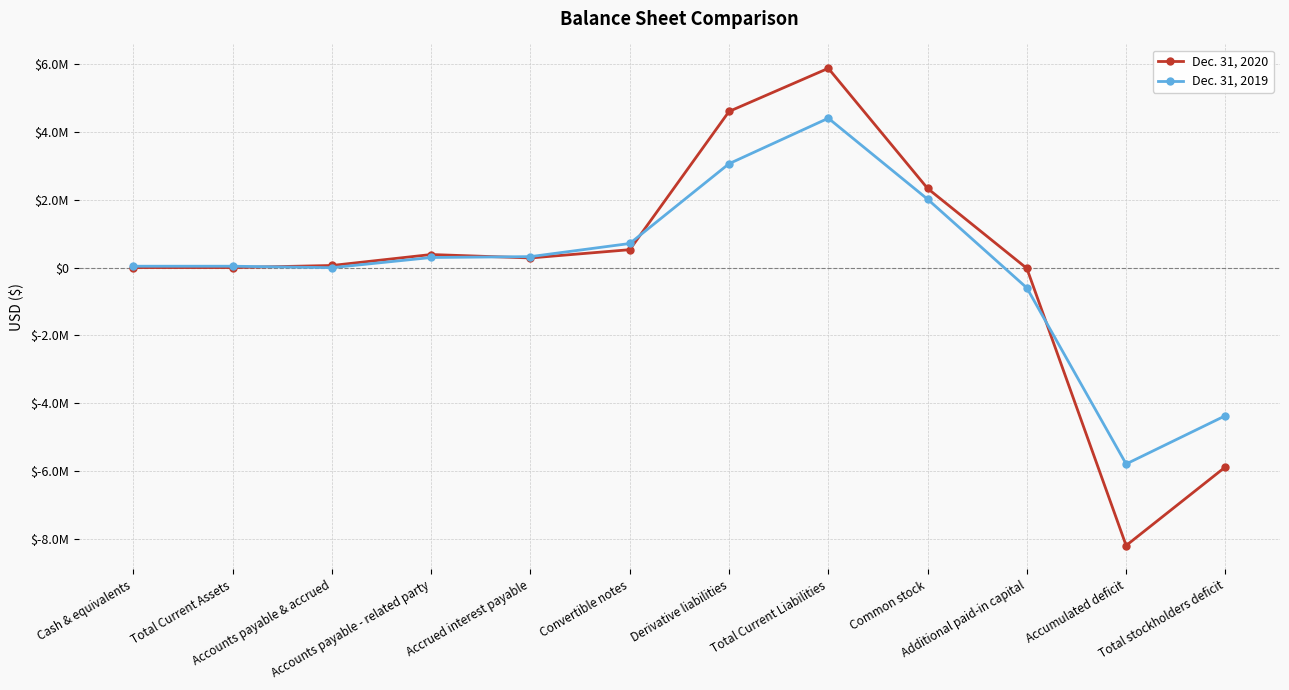

Is this an area chart (filled region under the line)?

No